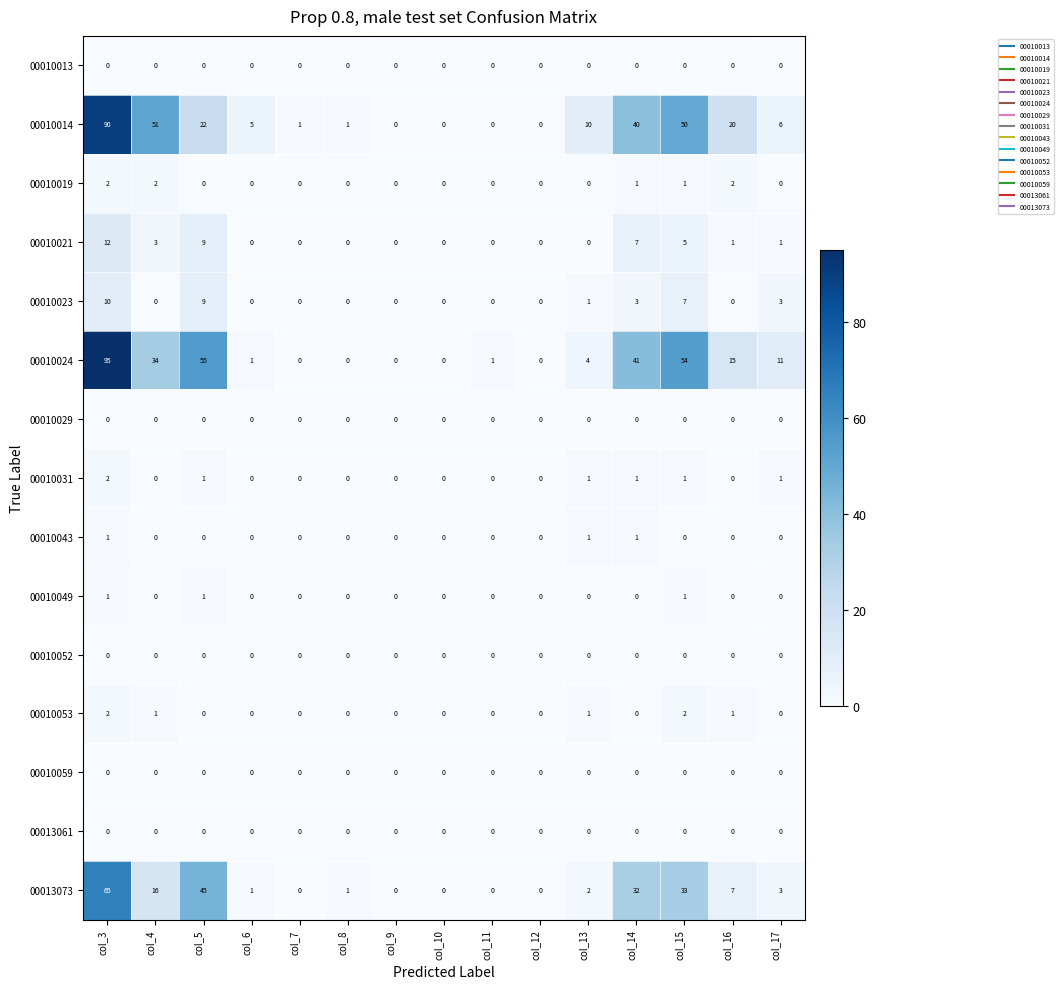

What is the maximum value shown in the chart?

95